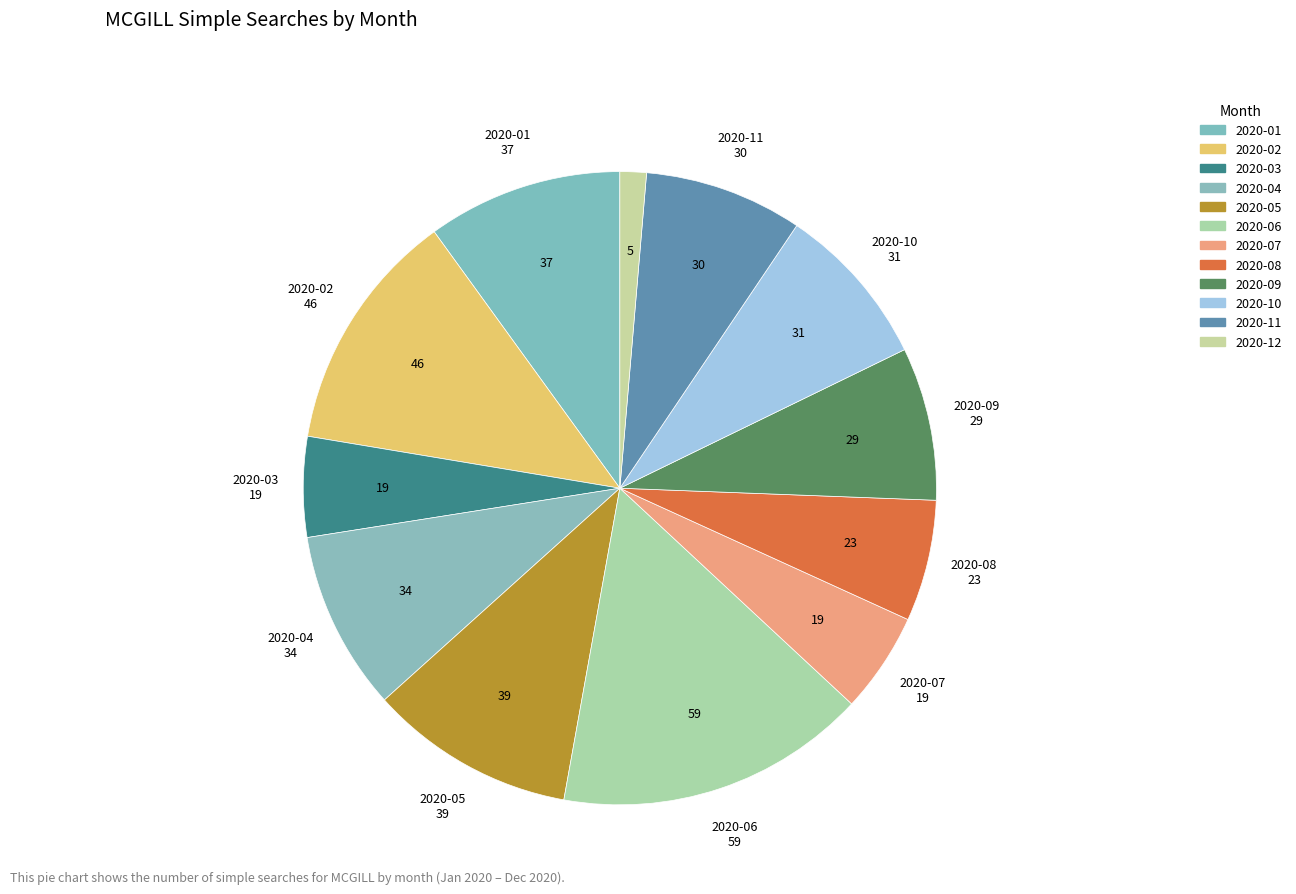

Count the number of slices in the pie.

12